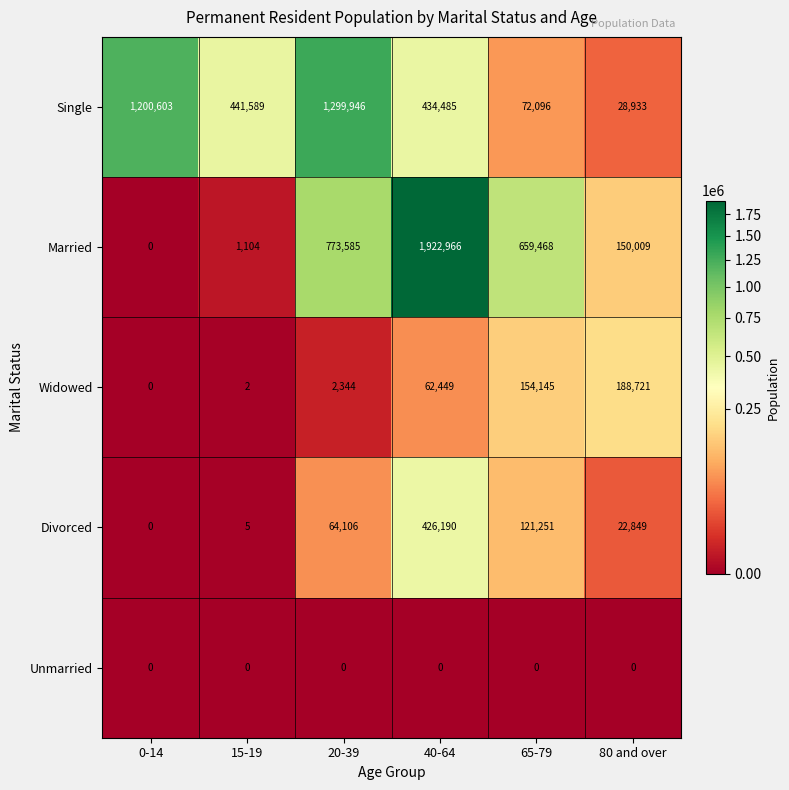

At which label is Single closest to 664439?

15-19